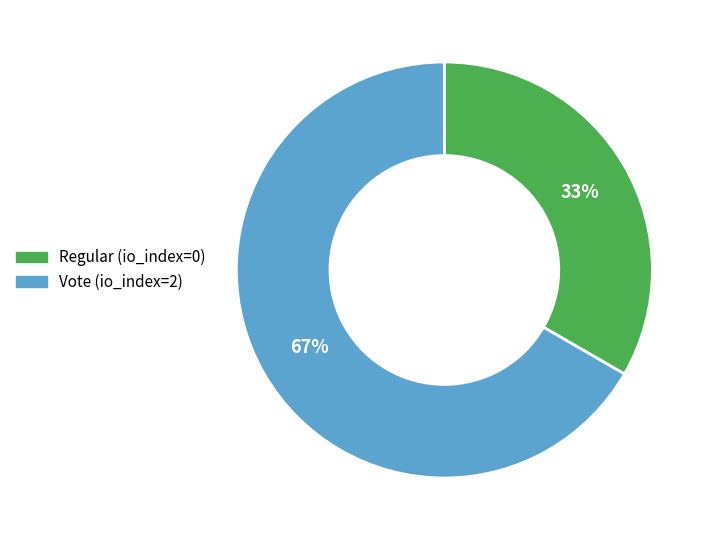

To the nearest percent, what portion does Vote represent?

67%